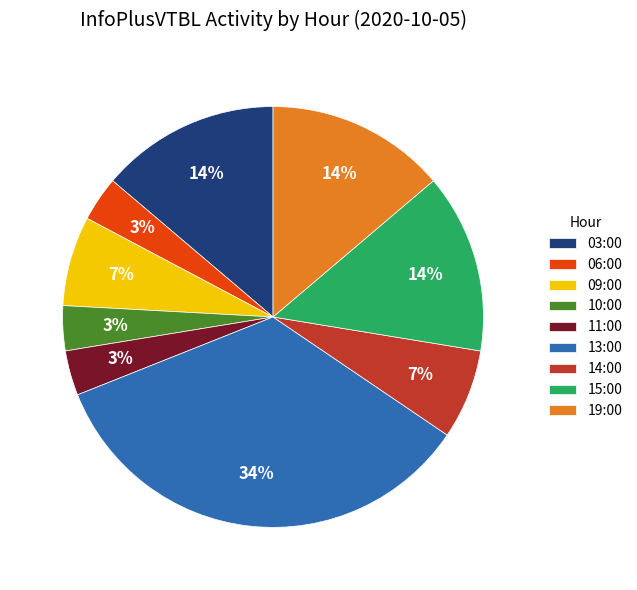

The 13:00 slice represents 44% of the pie. True or false?

False